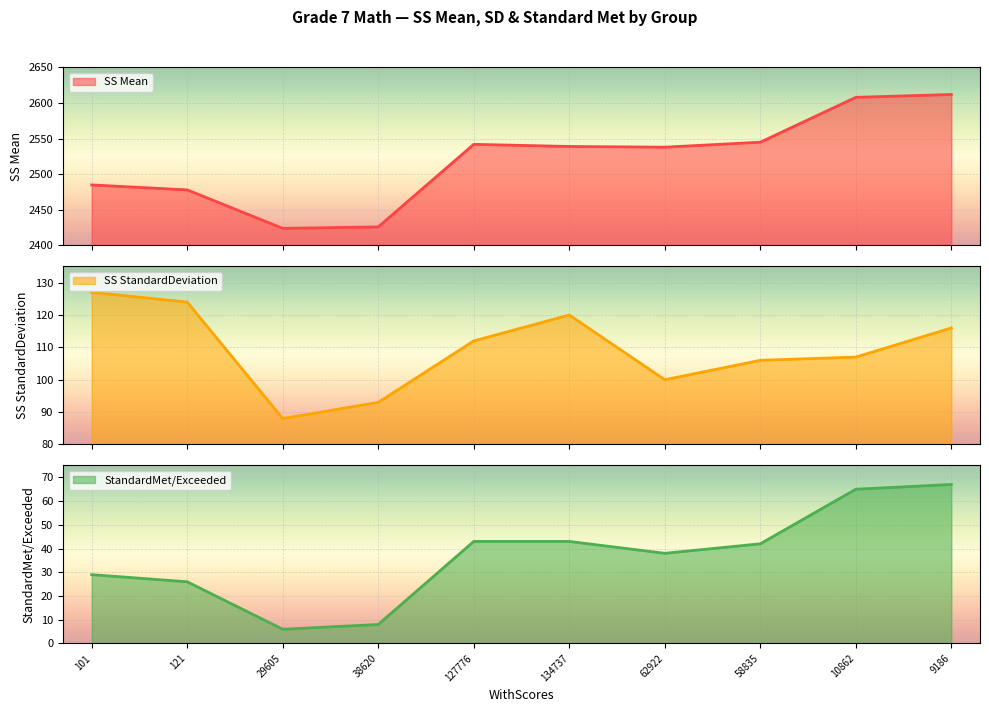

List the labels in order of StandardMet/Exceeded value, smallest first.

29605, 38620, 121, 101, 62922, 58835, 127776, 134737, 10862, 9186